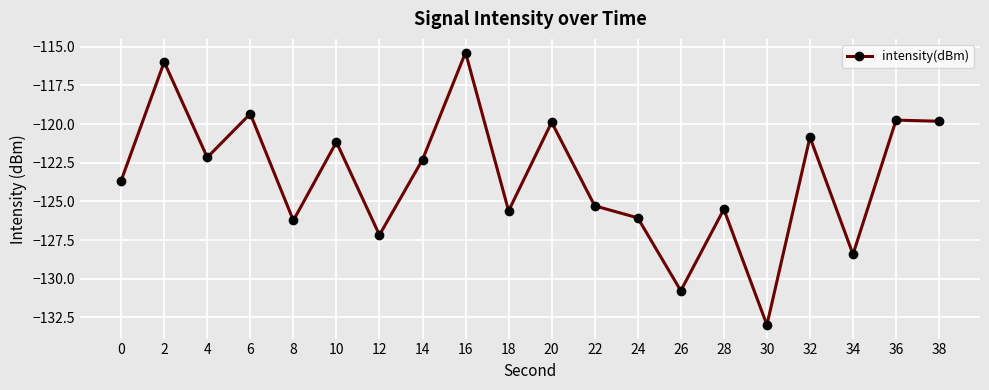

What is the difference between the maximum and second lowest values?

15.4